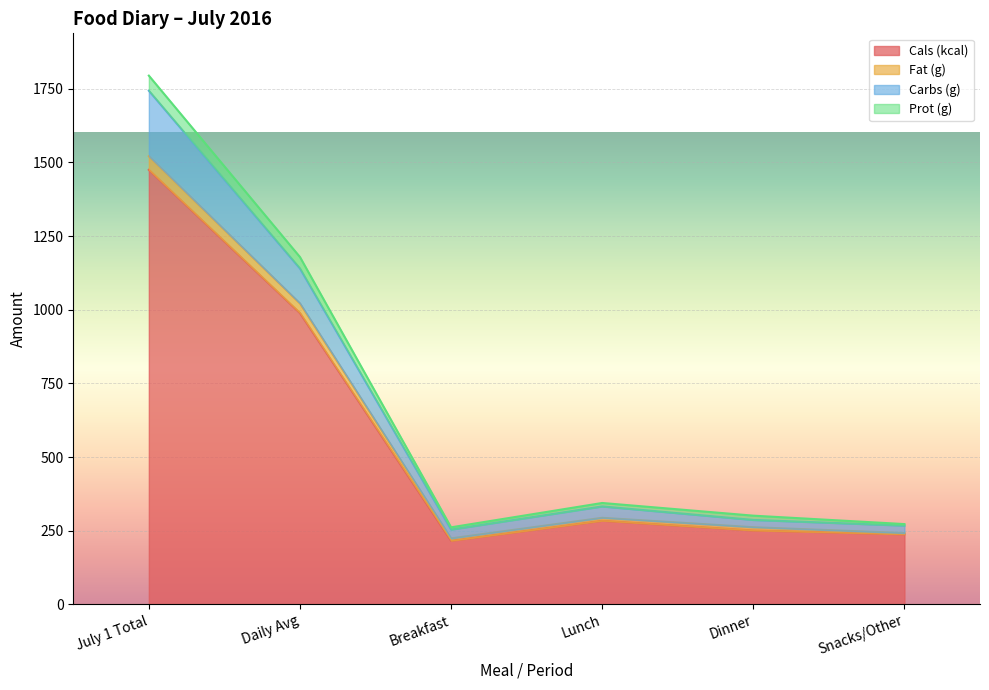

What is the spread (max minus min) of values at July 1 Total?

319.8